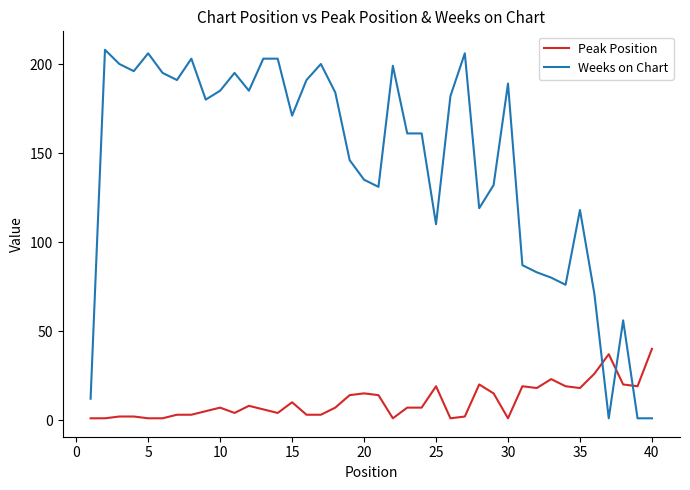

What is the average value of the Peak Position series?

11